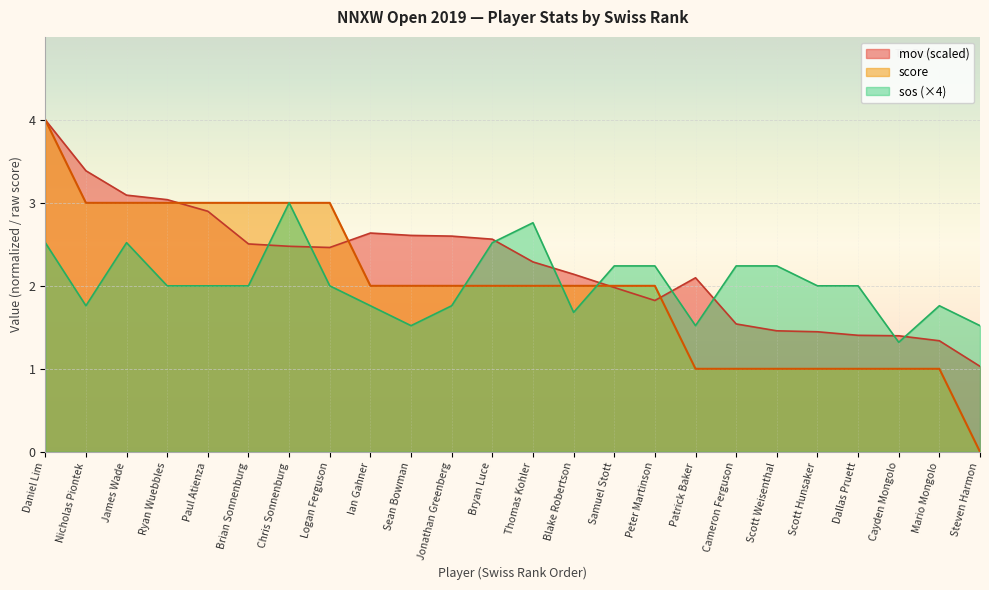

What position from the right is Blake Robertson?

11